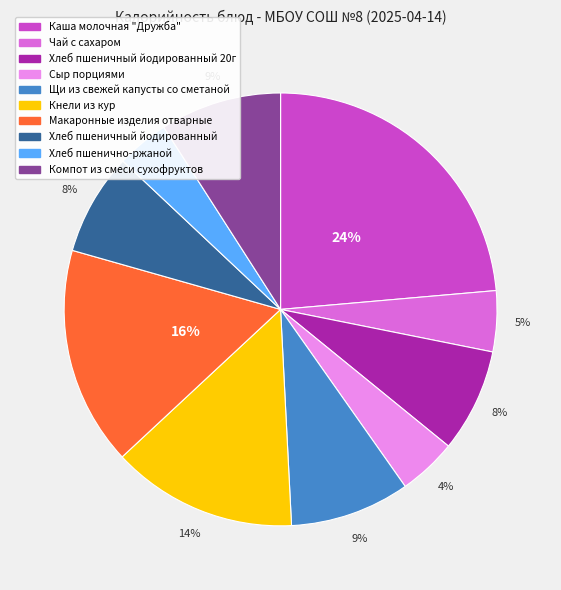

Is there any slice that represents more than half of the pie?

No